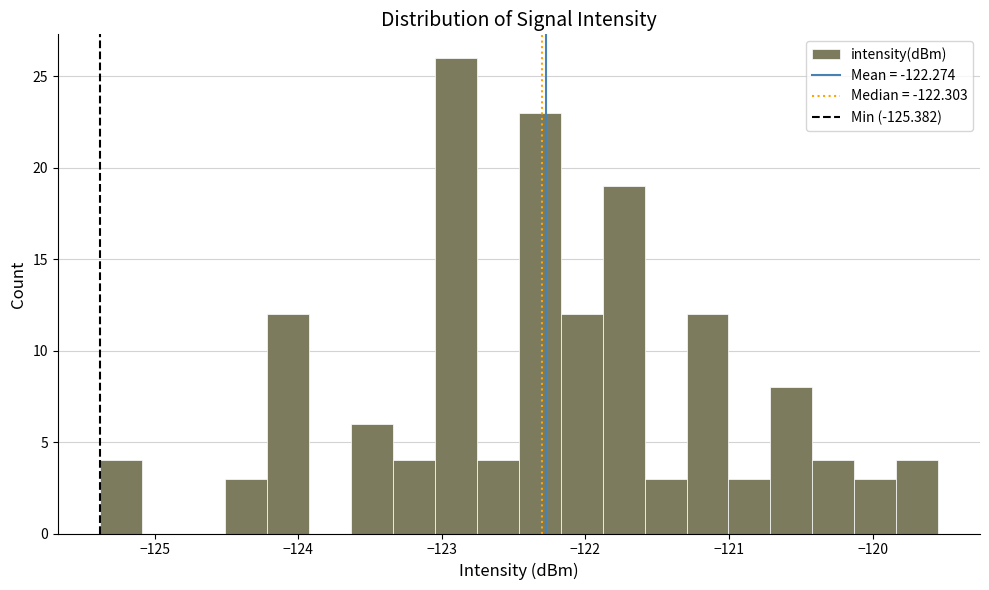

Read against the x-axis, roughly where is the centre of the tallest bar?

-122.9